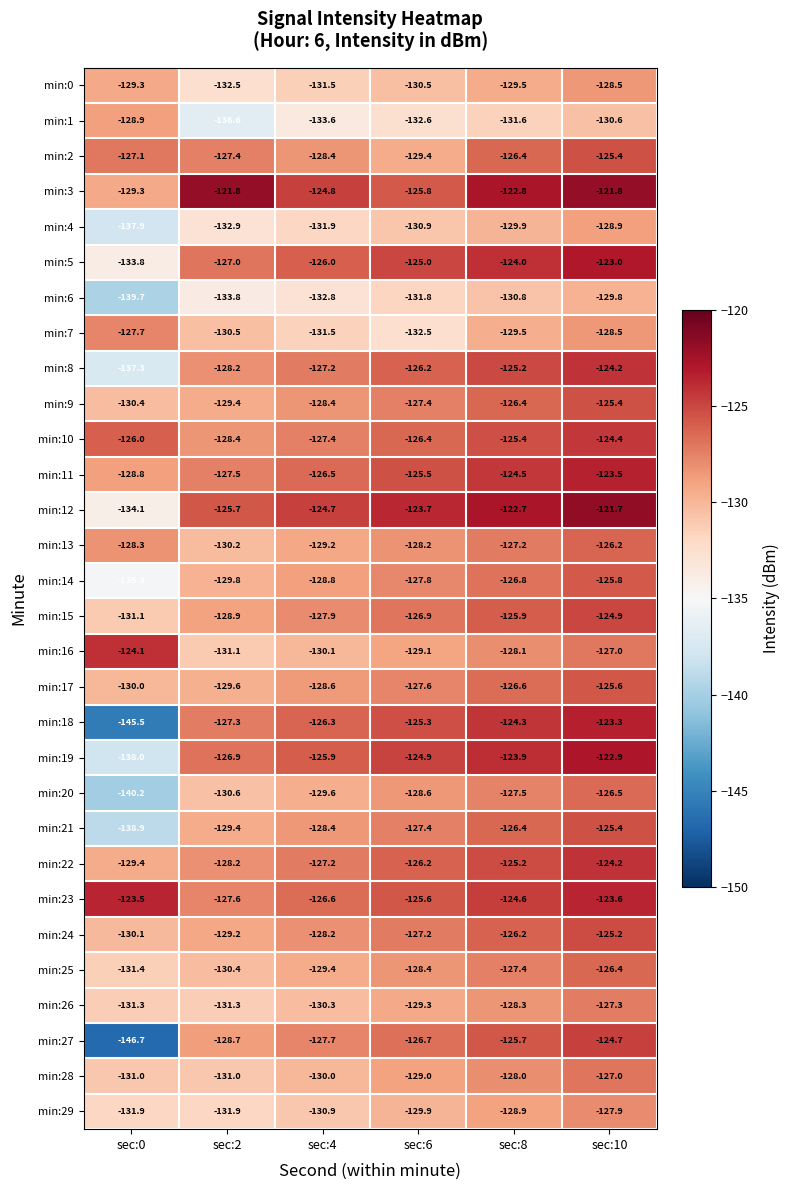

What is the lowest value of the min:17 series?

-130.0